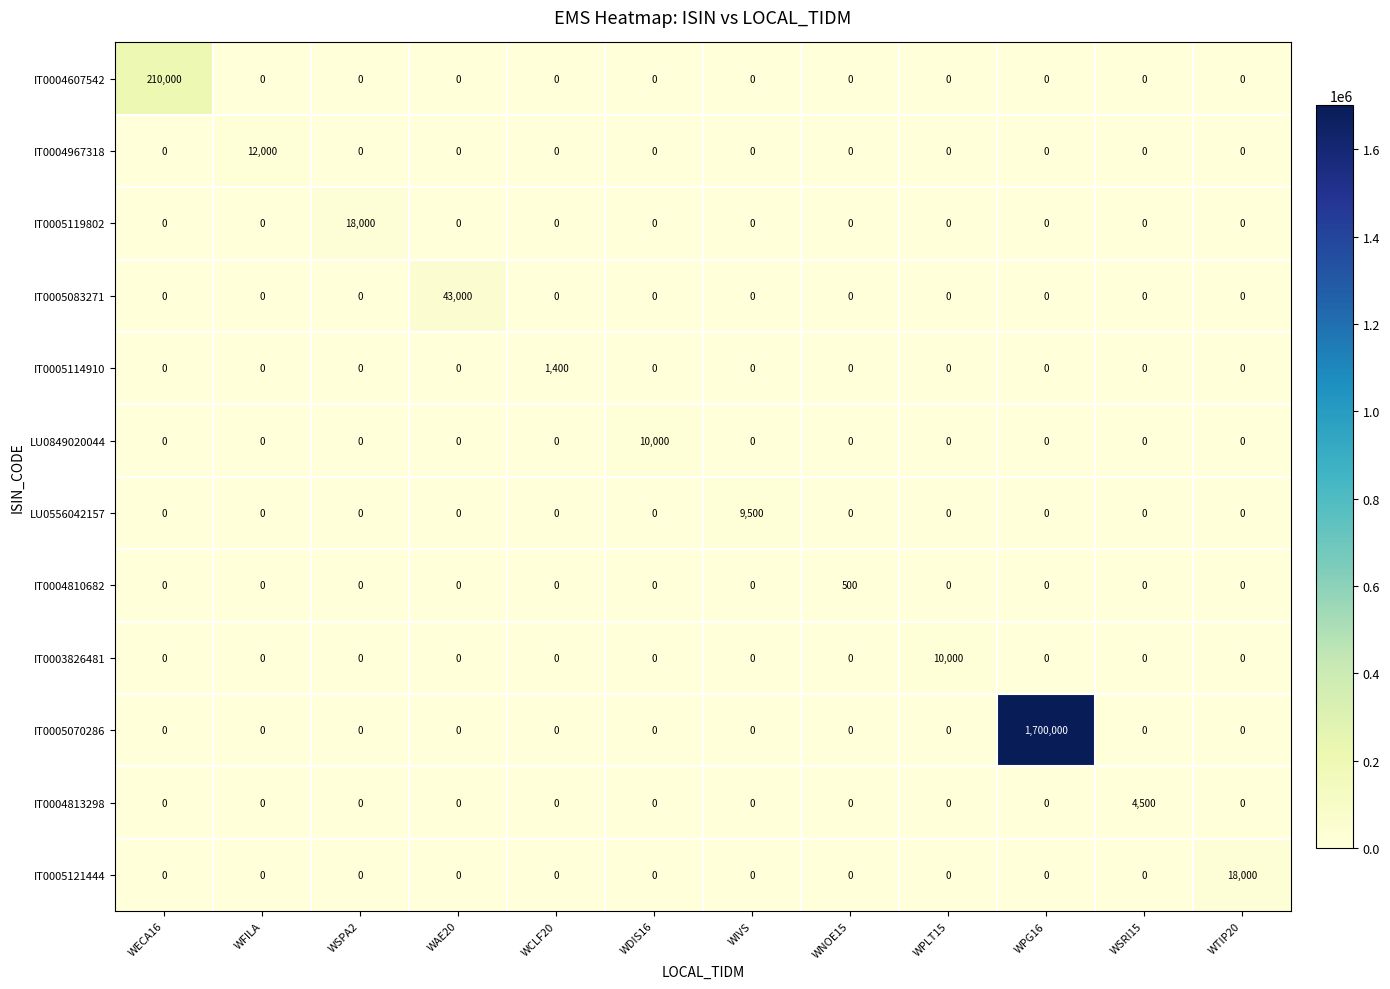

The LU0556042157 series shows 0 at WPG16. True or false?

True